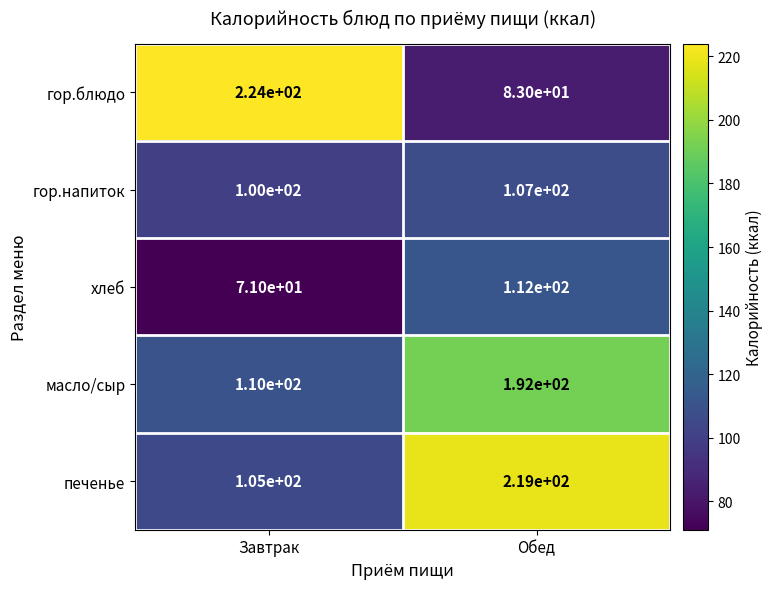

What is the smallest value displayed?

71